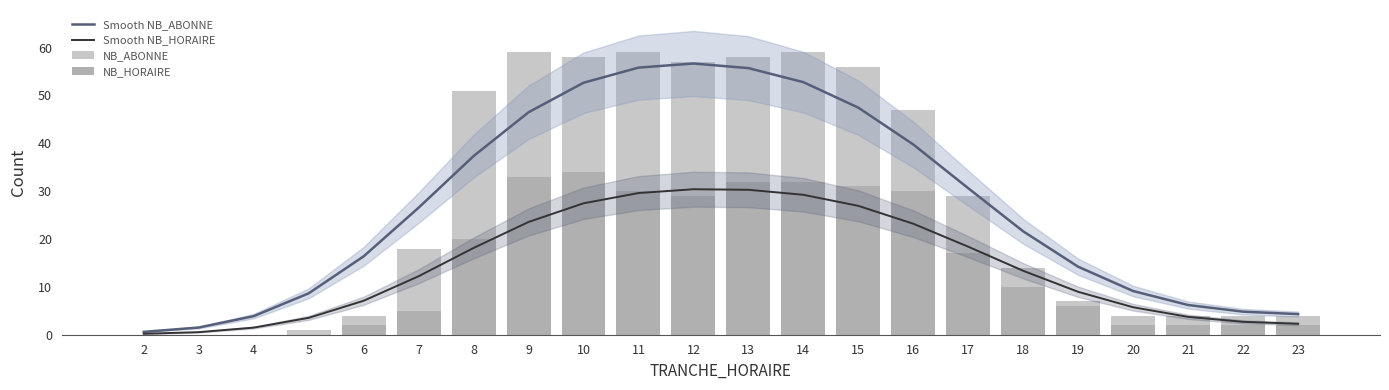

What is the value of the NB_HORAIRE bar at the 18th from the left?

6.0